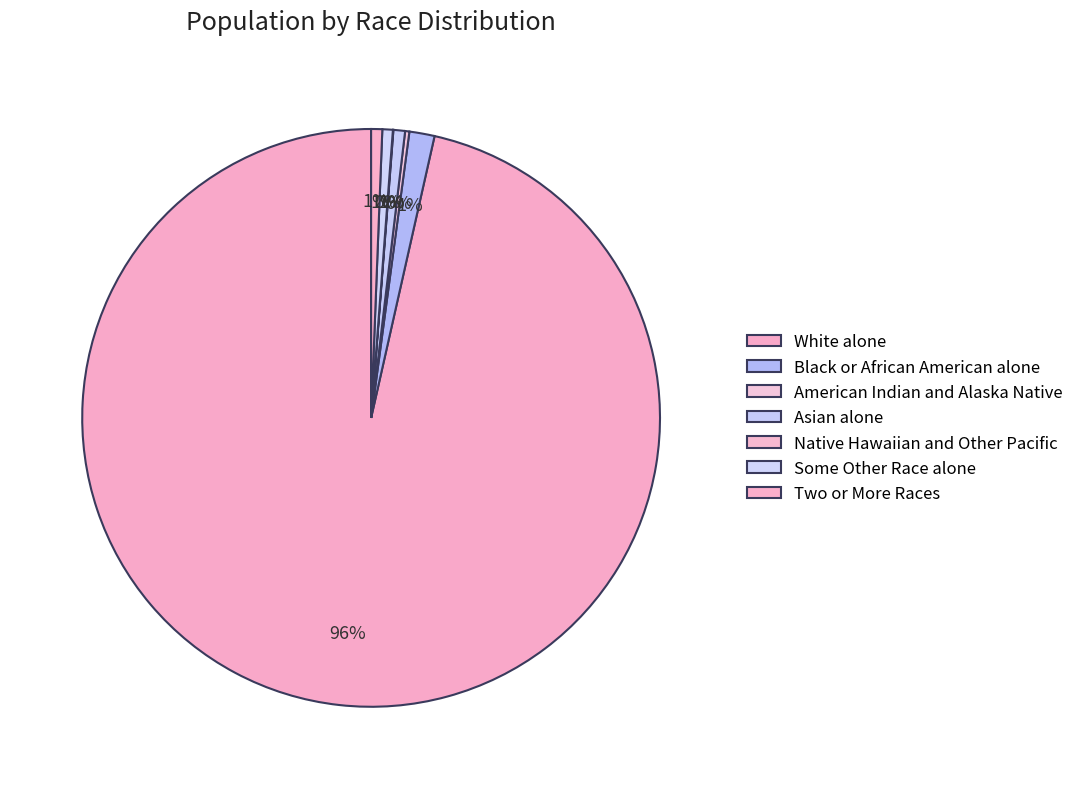

To the nearest percent, what is the difference between the largest and smallest slice percentages?

96%